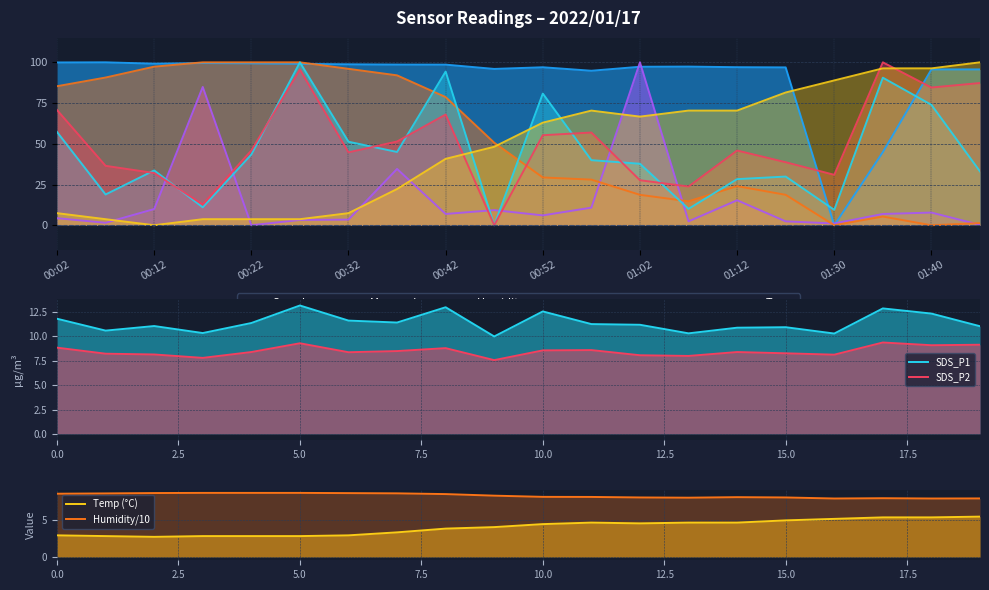

How many data points in Max_cycle are less than 6?

9